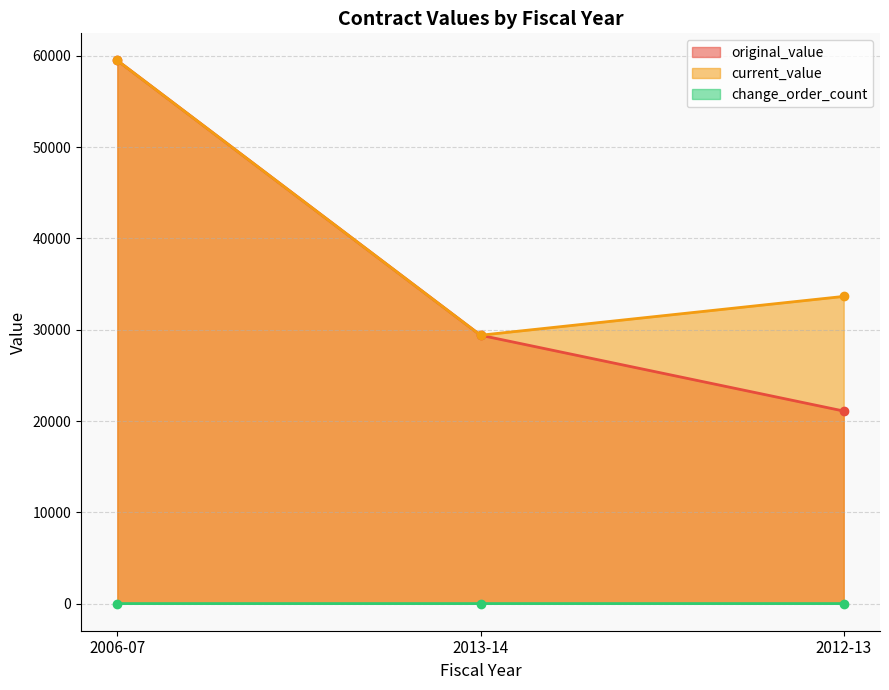

The value of original_value at 2013-14 is 38354.0. True or false?

False